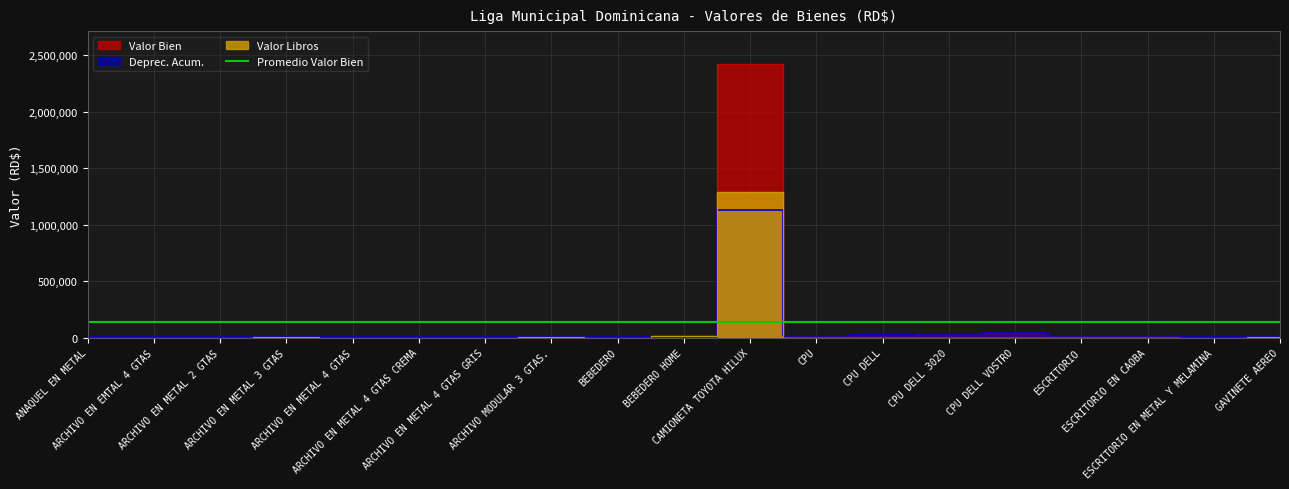

What is the sum of the Deprec. Acum. values at CPU DELL VOSTRO and CAMIONETA TOYOTA HILUX?

1179360.8